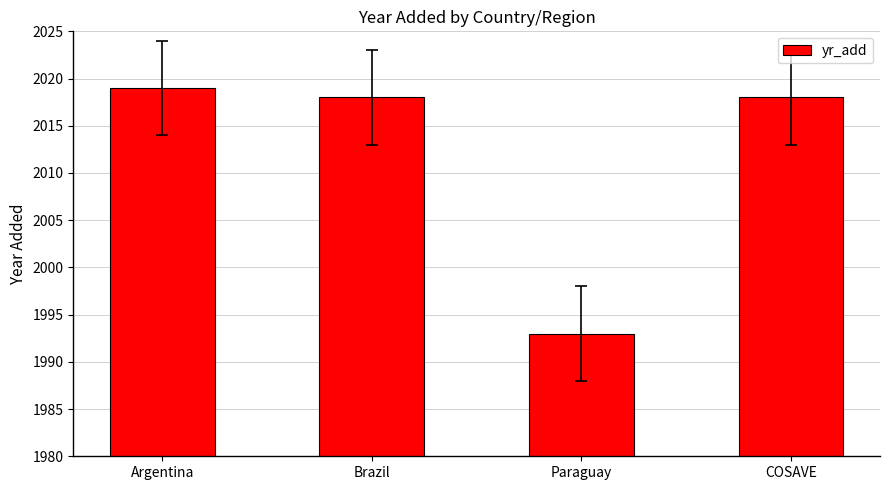

How many series are shown in this chart?

1